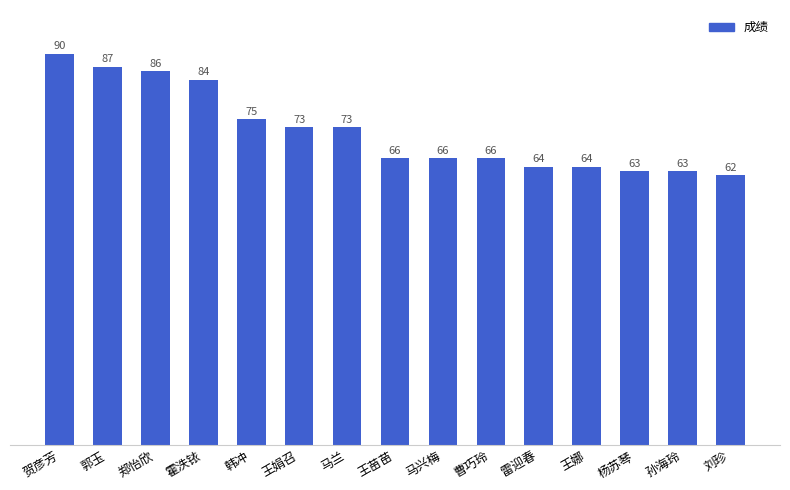

What is the maximum value shown in the chart?

90